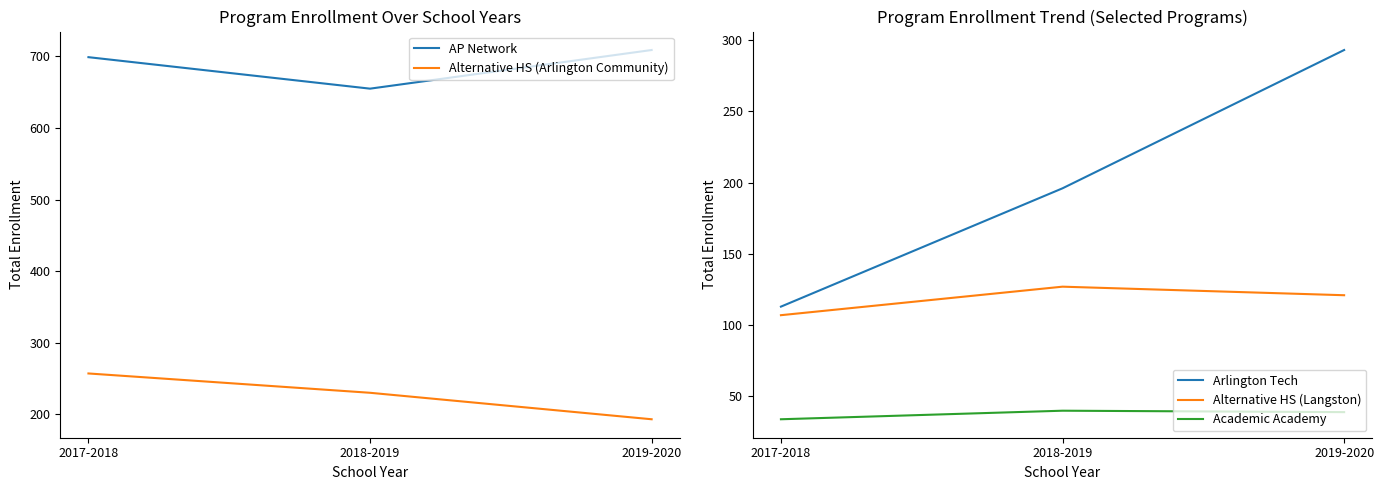

What is the total value across all series at 2018-2019?

1248